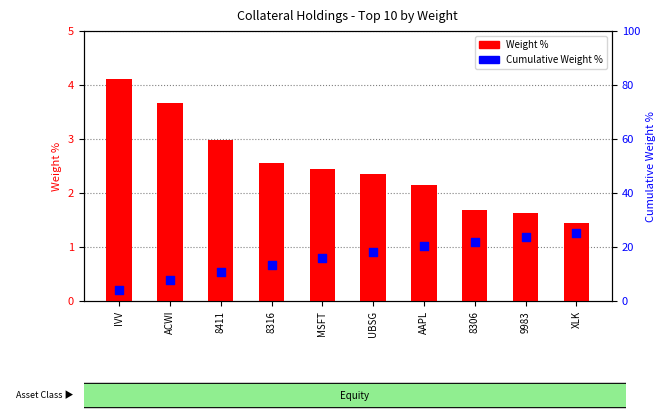

Which series has the largest total across all categories?

Cumulative %